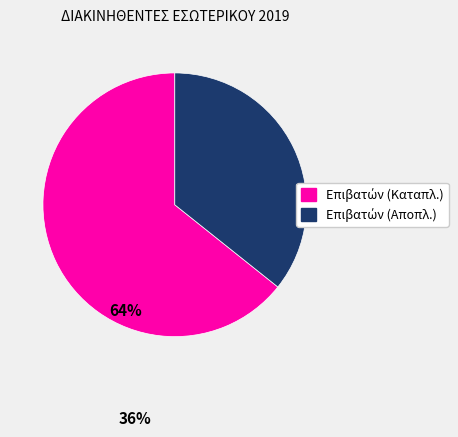

Is there any slice that represents more than half of the pie?

Yes